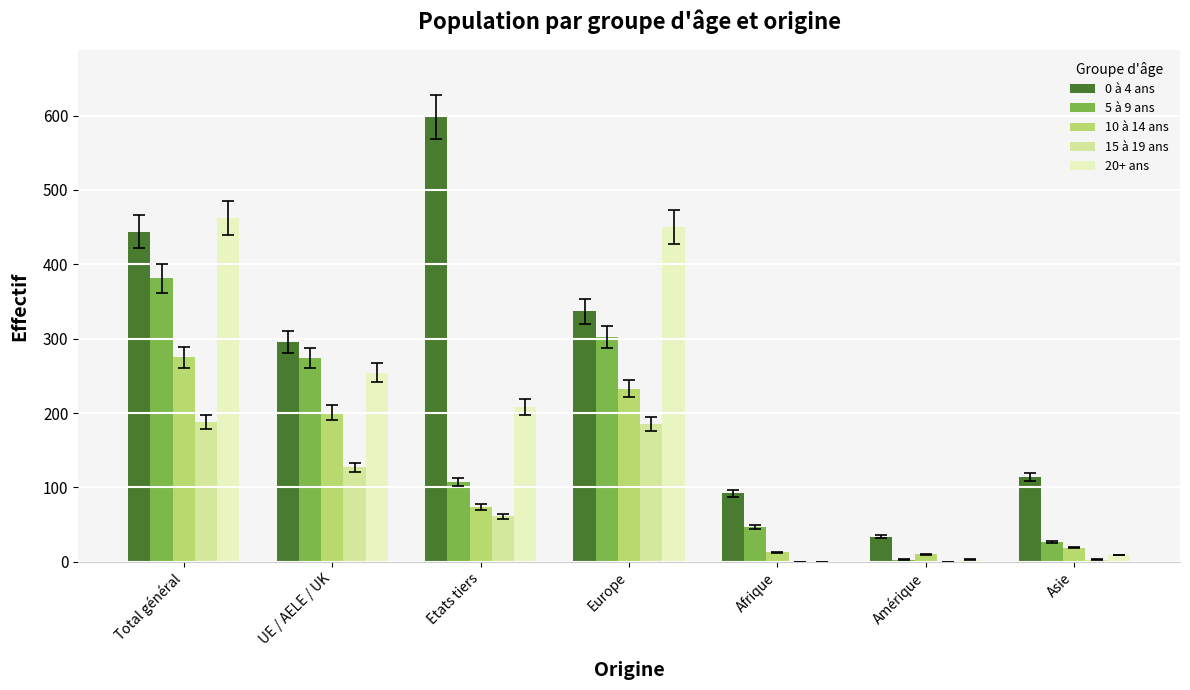

At which label does 5 à 9 ans reach its peak?

Total général